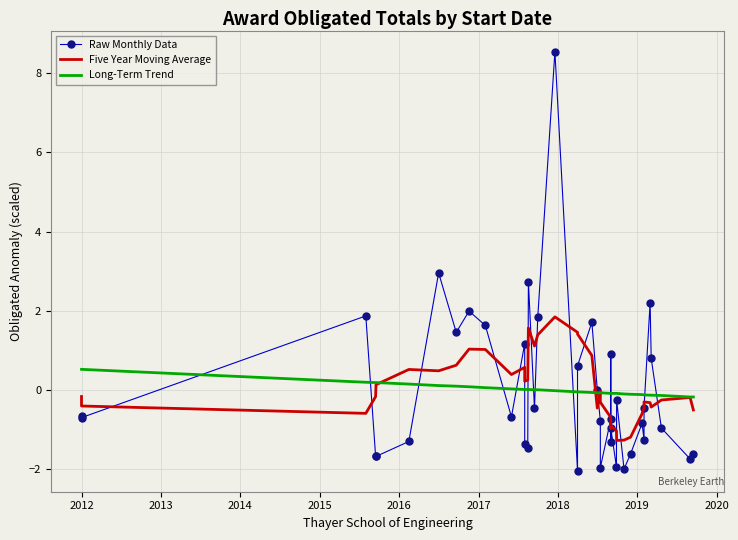

How many intersections are there between Five Year Moving Average and Raw Monthly Data?

18